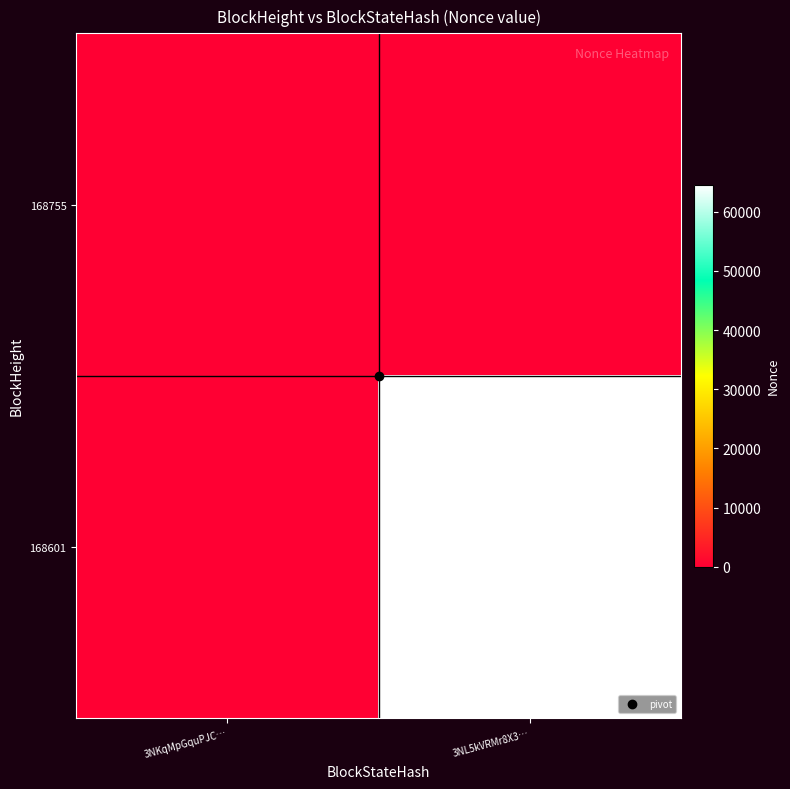

Reading right to left, what are all the values shown in this chart?

168755: 3NL5kVRMr8X3…=0	3NKqMpGquPJC…=0
168601: 3NL5kVRMr8X3…=64583	3NKqMpGquPJC…=0